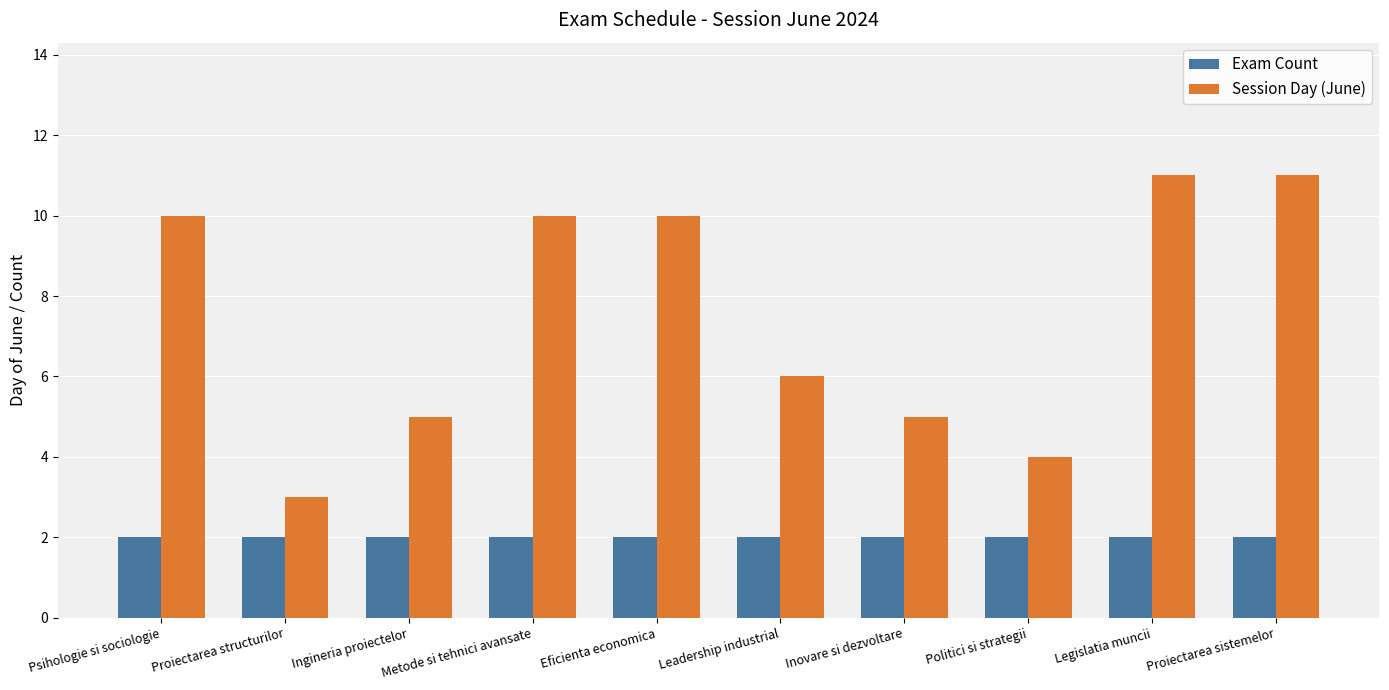

Does the chart contain stacked bars?

No